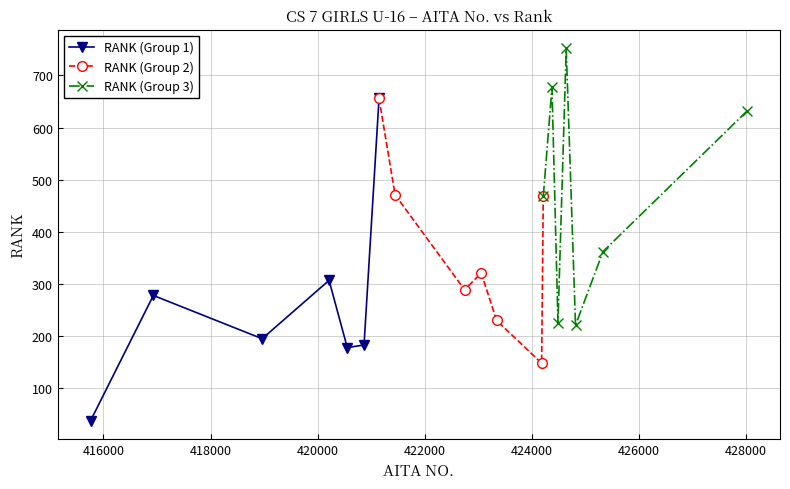

How many interior local valleys does the RANK (Group 1) series have?

2